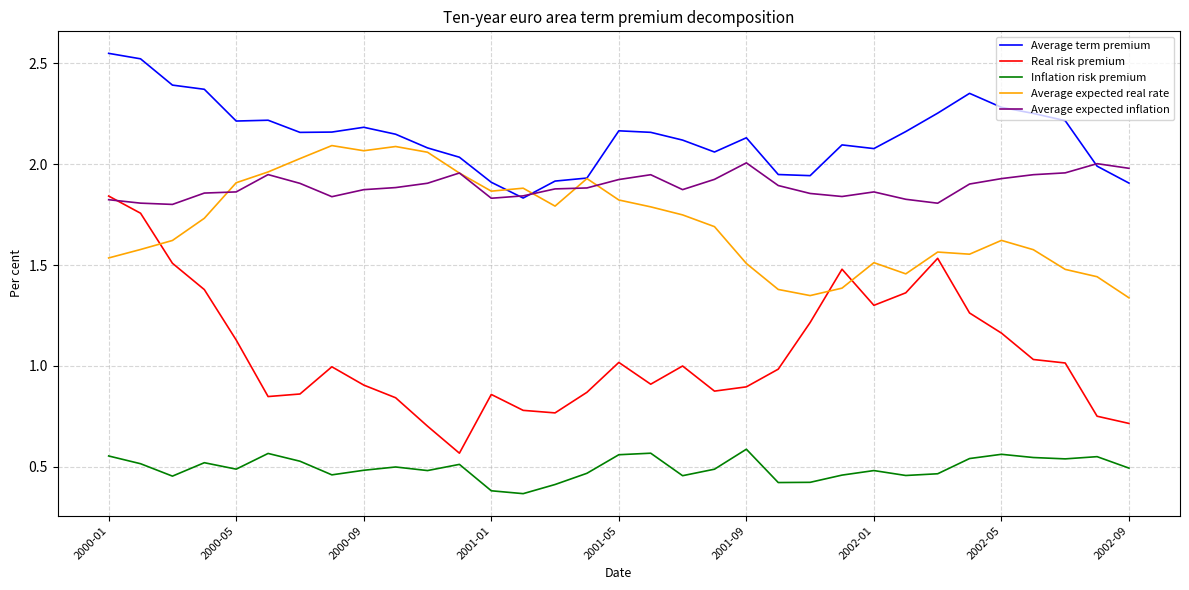

Which series has the largest range (max minus min)?

Real risk premium